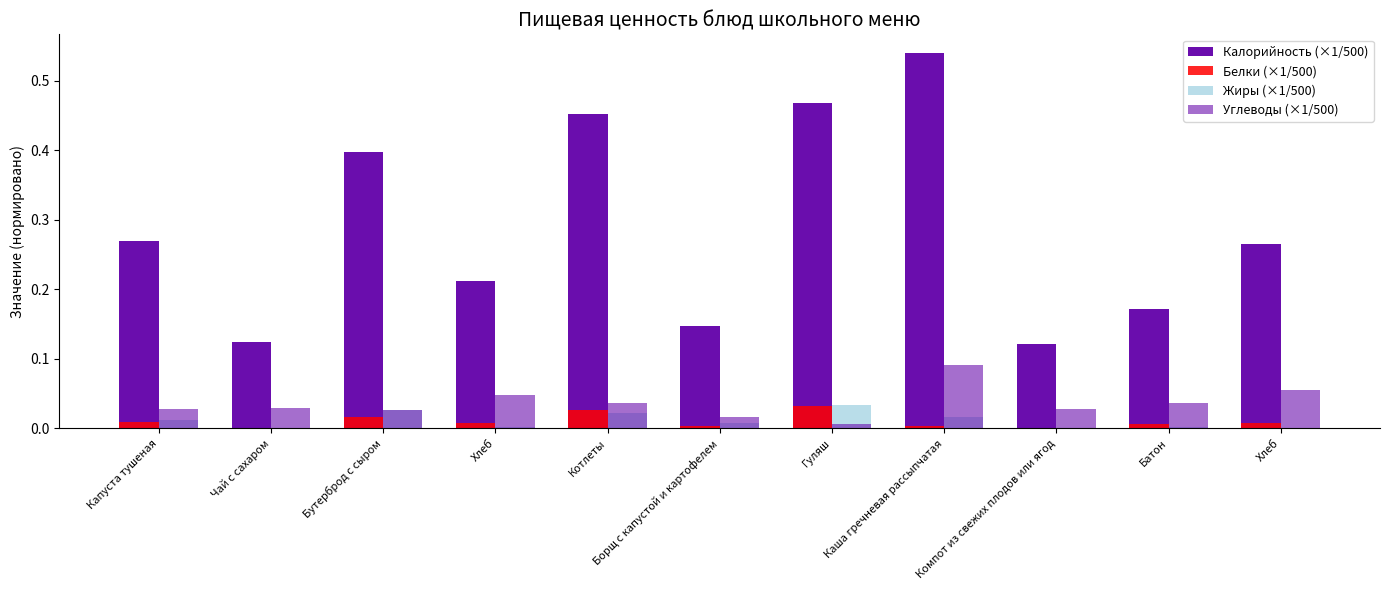

What is the label of the 3rd bar from the right?

Компот из свежих плодов или ягод